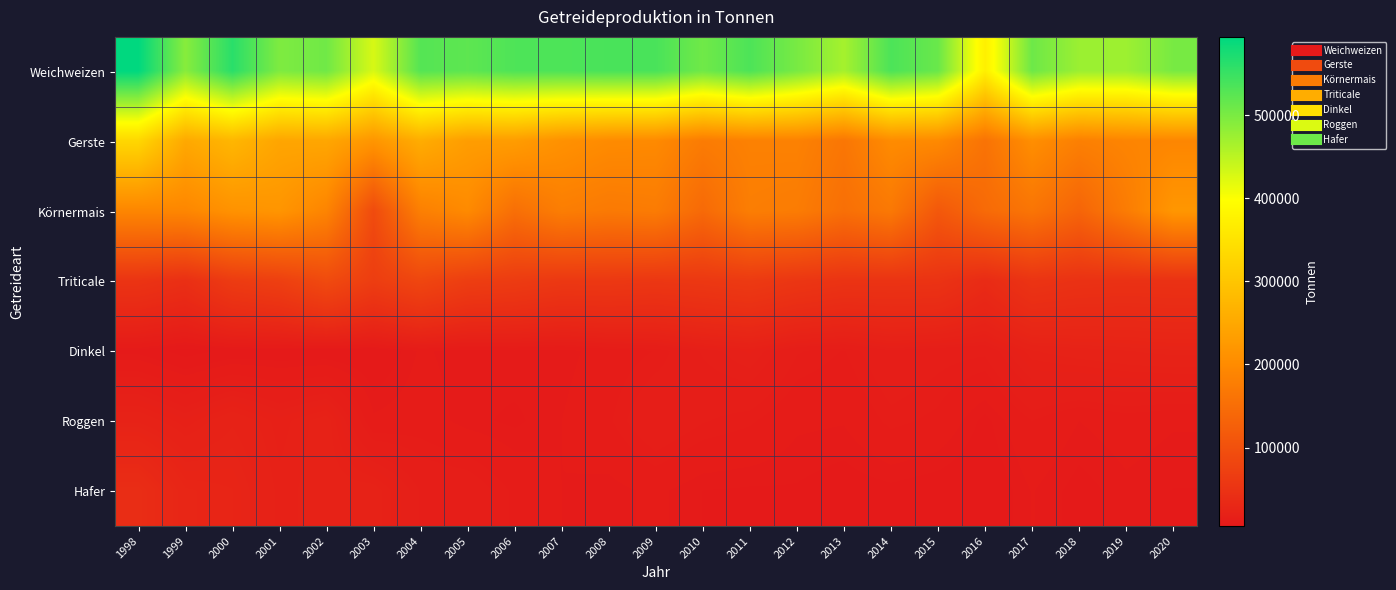

Reading left to right, extract all data points from this chart.

Weichweizen: 1998=594098	1999=489452	2000=561200	2001=496400	2002=507400	2003=428300	2004=528300	2005=521400	2006=533200	2007=533600	2008=536989	2009=536958	2010=507469	2011=533913	2012=500993	2013=466566	2014=534744	2015=512477	2016=372222	2017=509555	2018=474123	2019=472936	2020=500986
Gerste: 1998=329732	1999=250691	2000=274100	2001=245200	2002=247200	2003=218000	2004=257400	2005=231200	2006=230000	2007=210500	2008=200341	2009=198061	2010=174113	2011=183372	2012=184141	2013=164839	2014=201091	2015=197842	2016=159023	2017=205772	2018=180948	2019=189096	2020=192050
Körnermais: 1998=191813	1999=192338	2000=212400	2001=217600	2002=189000	2003=90700	2004=180900	2005=198900	2006=152400	2007=177600	2008=170699	2009=174035	2010=143502	2011=178000	2012=175000	2013=153000	2014=169000	2015=113000	2016=144406	2017=162454	2018=134834	2019=174627	2020=219692
Triticale: 1998=51048	1999=43332	2000=64100	2001=71300	2002=89800	2003=67900	2004=82900	2005=68400	2006=64600	2007=58700	2008=58854	2009=56295	2010=58332	2011=62044	2012=55147	2013=50424	2014=50477	2015=49911	2016=36178	2017=51424	2018=47342	2019=46260	2020=46872
Dinkel: 1998=8326	1999=5507	2000=7300	2001=7300	2002=7200	2003=6800	2004=10400	2005=9300	2006=9900	2007=9400	2008=11108	2009=12473	2010=16093	2011=18430	2012=13778	2013=12293	2014=15729	2015=14359	2016=13991	2017=20297	2018=21796	2019=22693	2020=23615
Roggen: 1998=22306	1999=18348	2000=22400	2001=18600	2002=21500	2003=10500	2004=11300	2005=9400	2006=8600	2007=10100	2008=12098	2009=15874	2010=13708	2011=12726	2012=10487	2013=10257	2014=12939	2015=11918	2016=8411	2017=12423	2018=10112	2019=11184	2020=10333
Hafer: 1998=39855	1999=27710	2000=26300	2001=19800	2002=21500	2003=21500	2004=15700	2005=15300	2006=12000	2007=10100	2008=9470	2009=10549	2010=8932	2011=8717	2012=8765	2013=7934	2014=8444	2015=7772	2016=7106	2017=10210	2018=8256	2019=9646	2020=8905